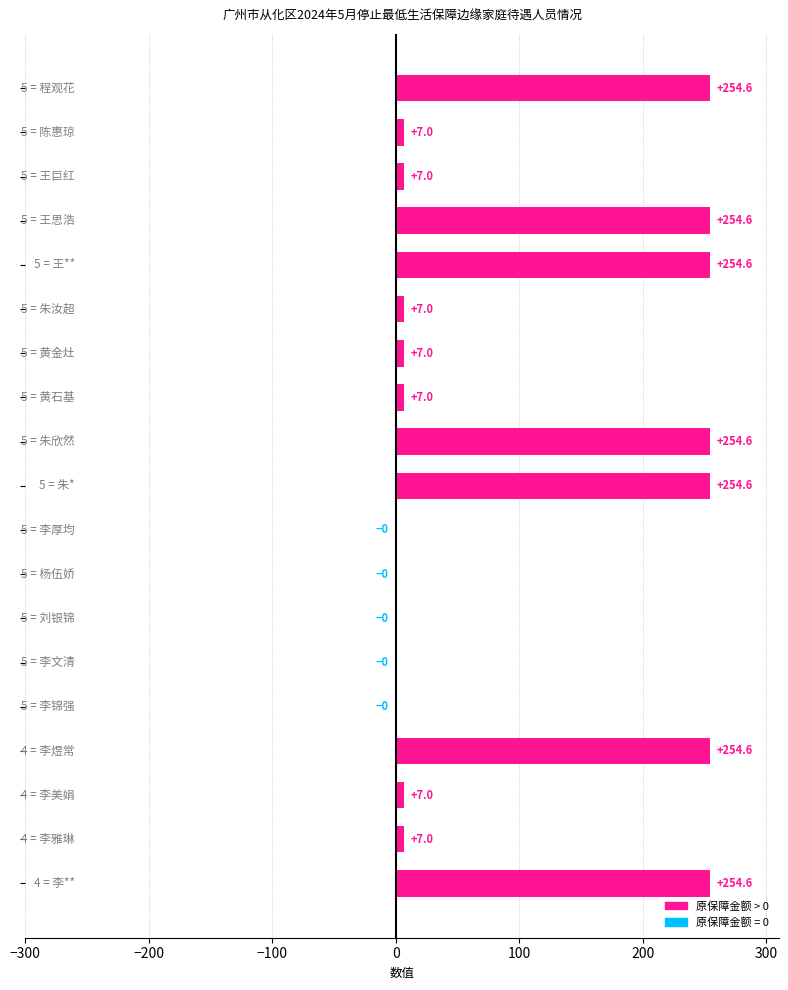

What is the sum of all values?

1828.7